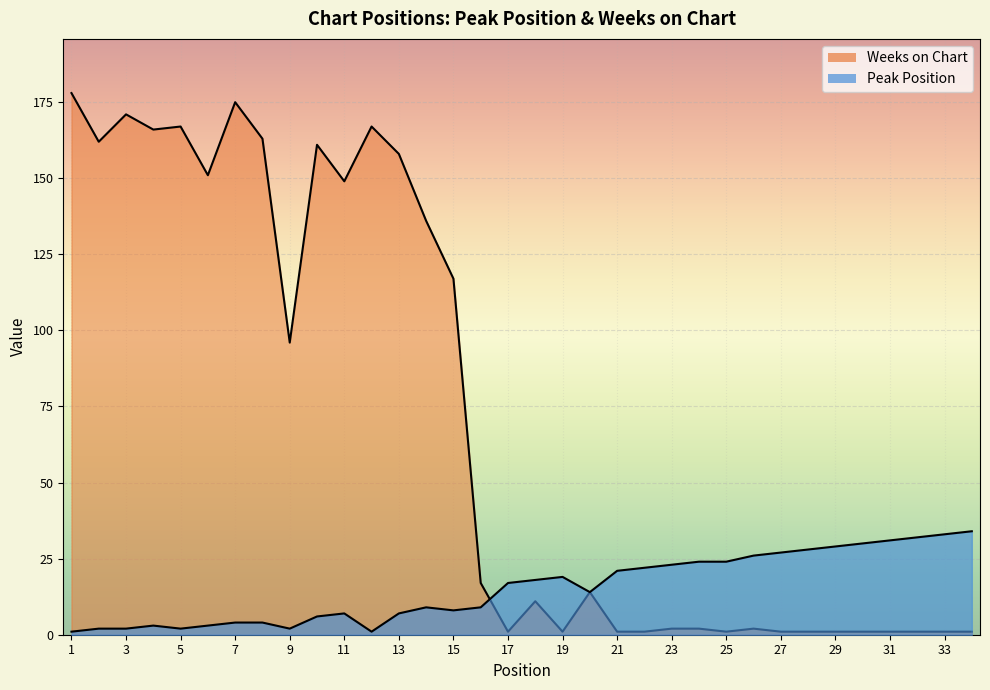

What is the difference between the second highest and minimum values in the Weeks on Chart series?

174